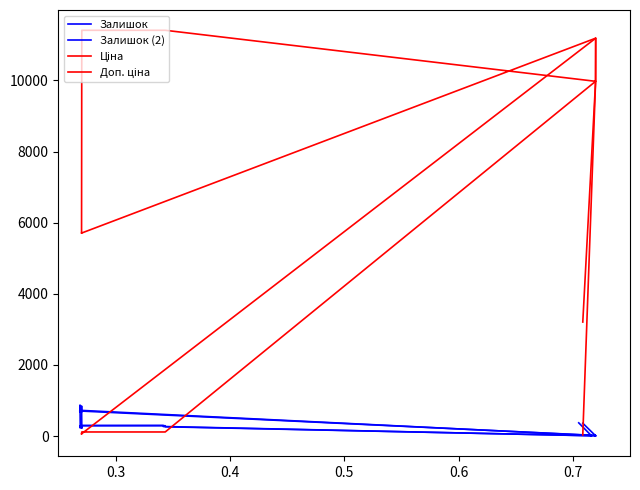

What is the sum of all Залишок (2) values?

5138.7